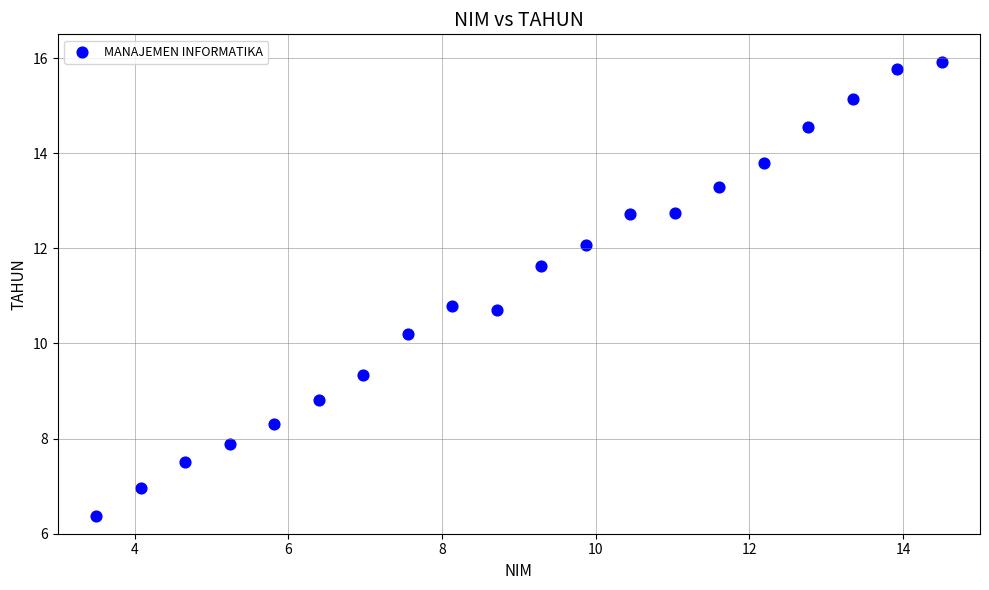

What is the range of Y values (max minus min)?

9.5